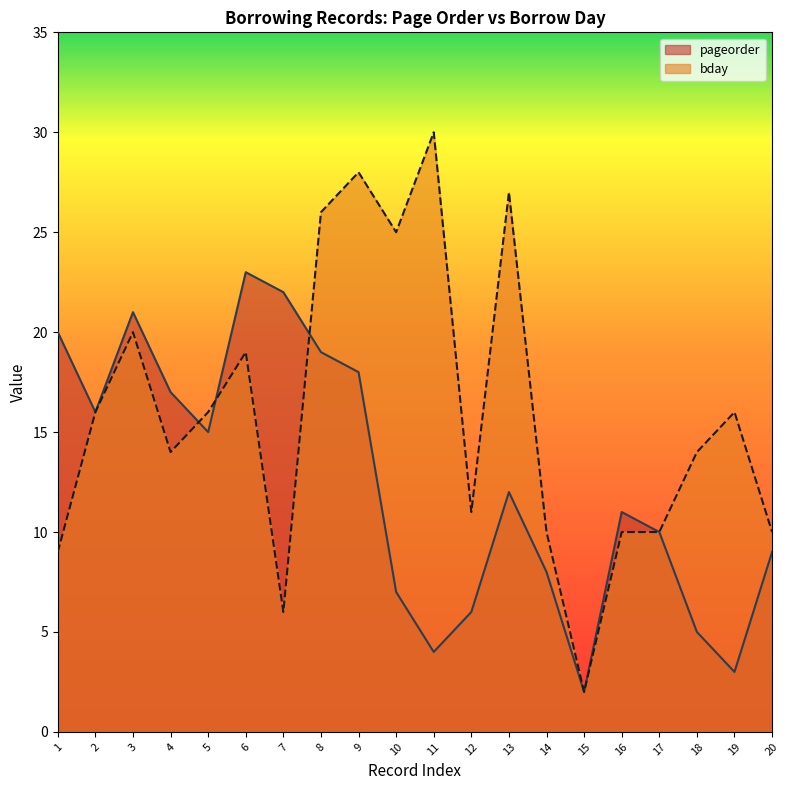

At which label is pageorder closest to 12?

13